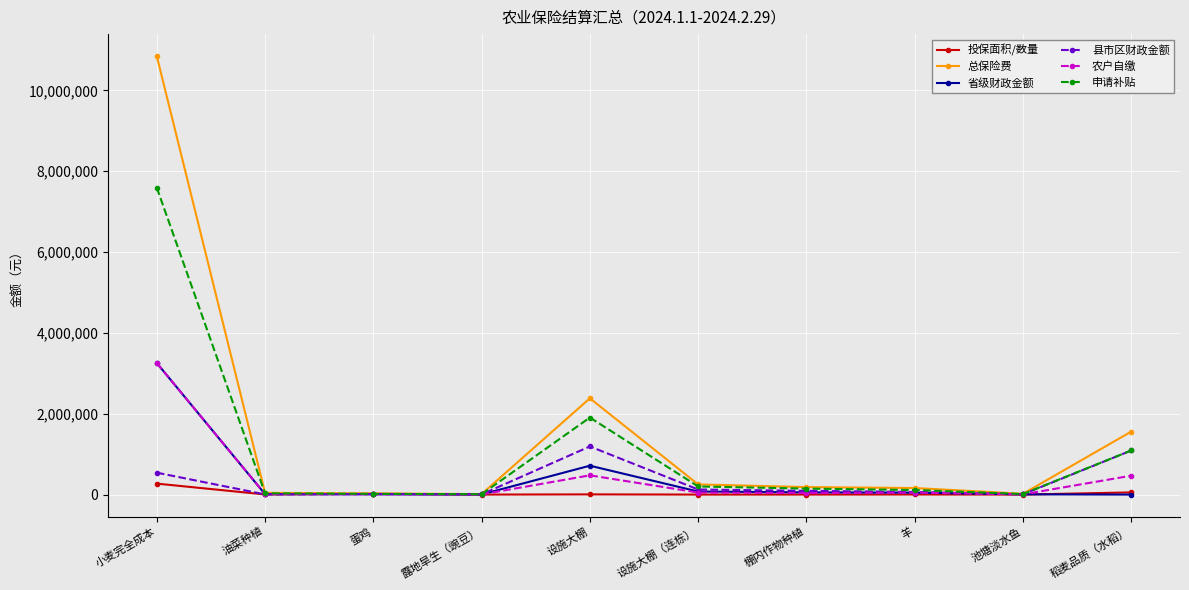

What value does the 总保险费 series have at 设施大棚（连栋）?

251250.0